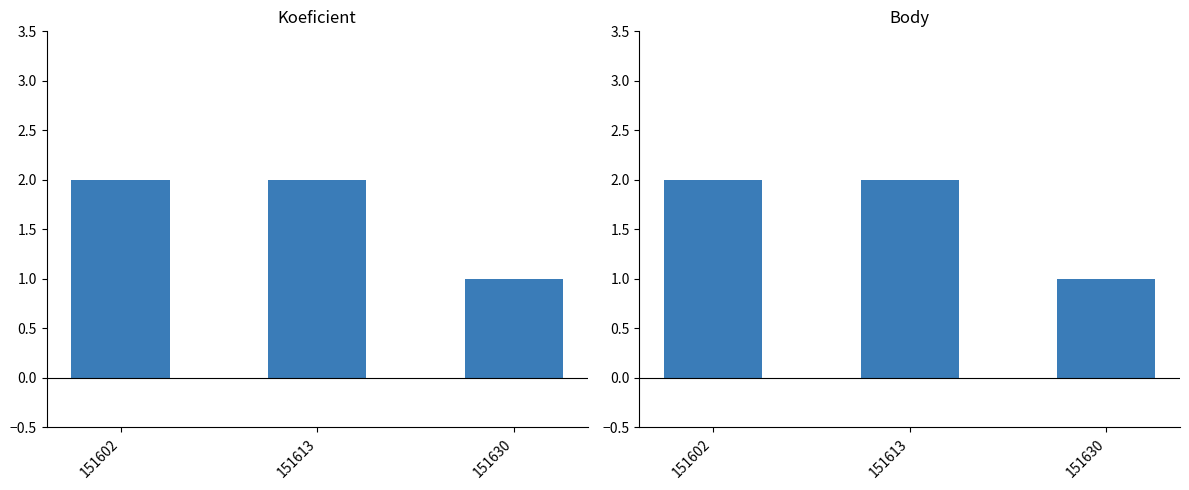

What is the value of the Koeficient bar at the 3rd from the left?

1